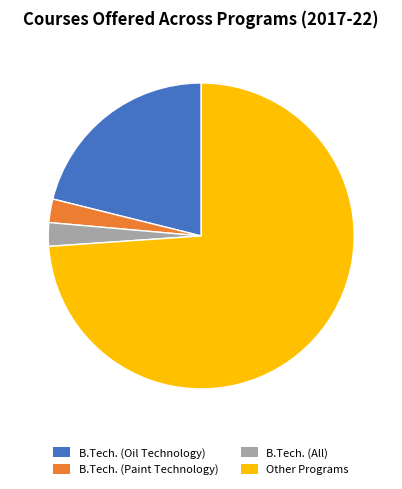

What is the majority slice?

Other Programs